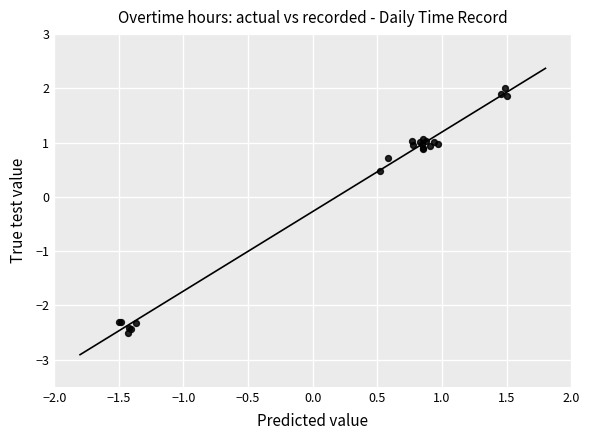

What Y value in the scatter plot is closest to 0?

0.5